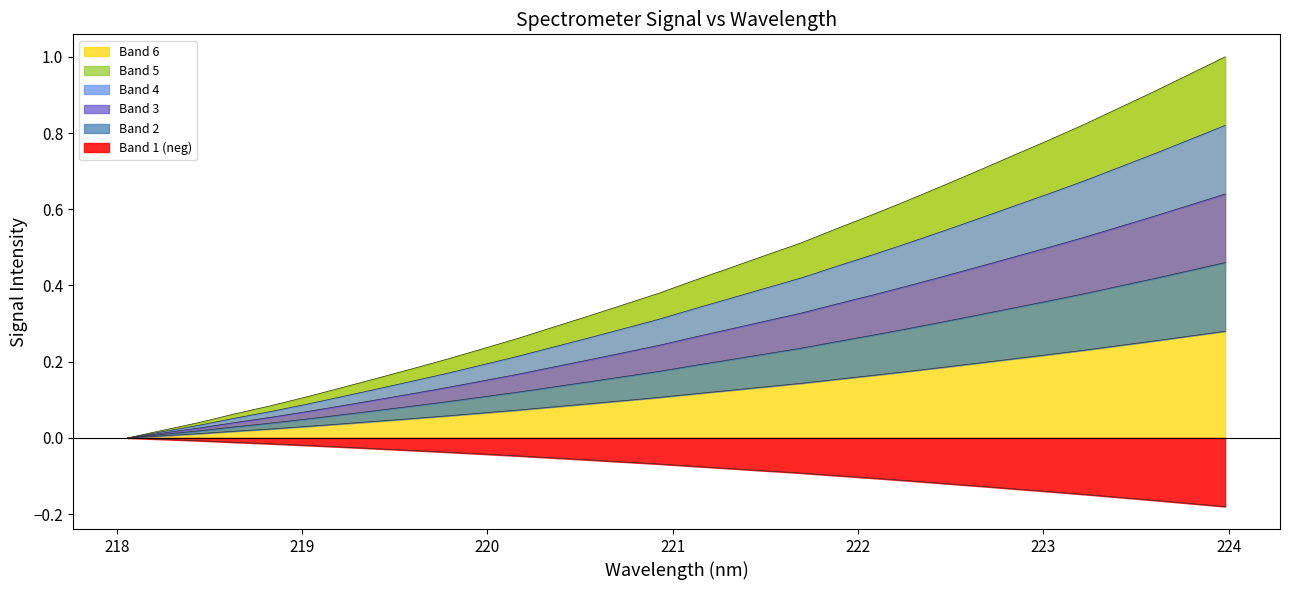

How many data points does each series have?

32